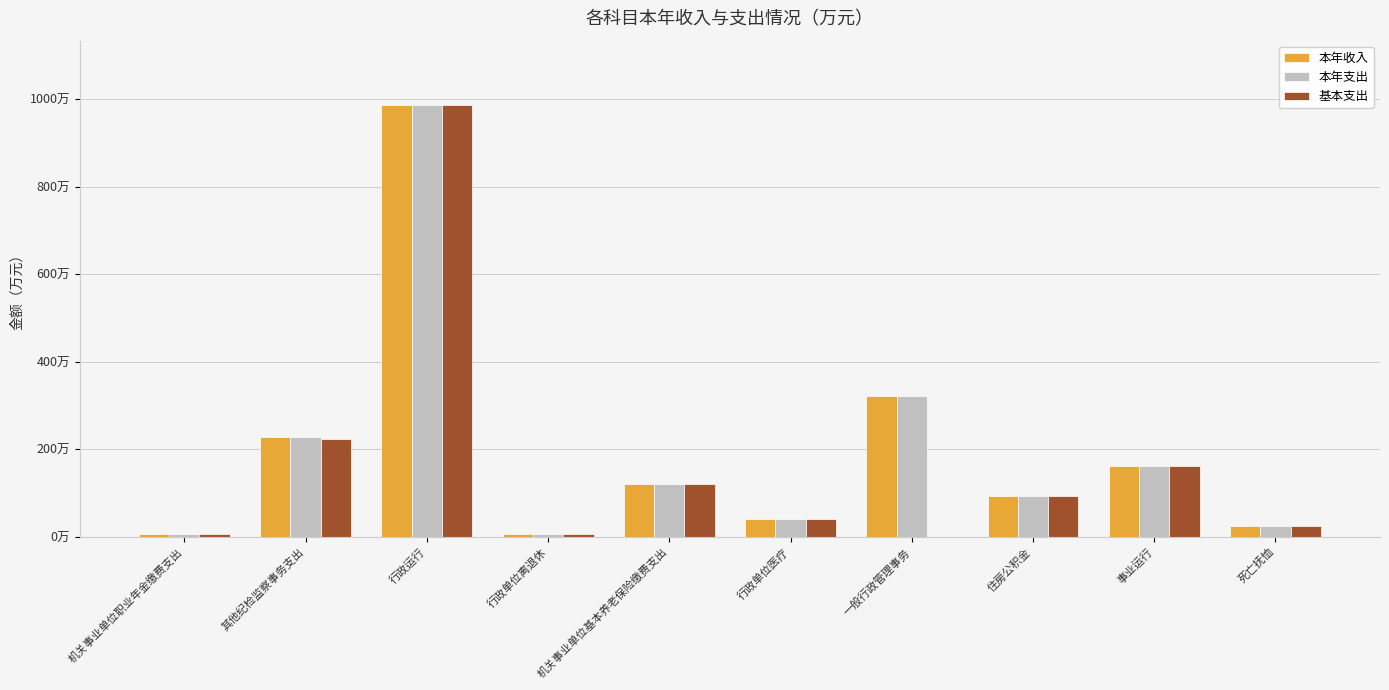

Are the bars grouped side by side (vs. stacked)?

Yes